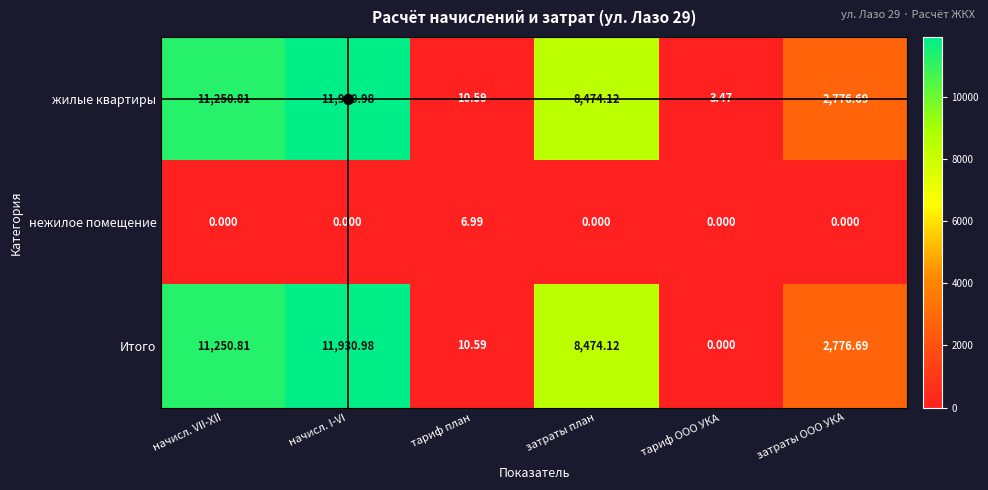

At how many categories does at least one series exceed 4888?

3